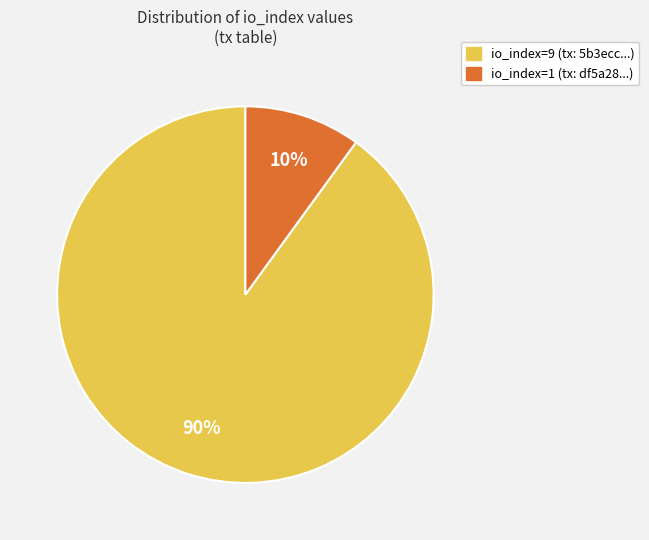

Is io_index=9 the majority of the pie?

Yes